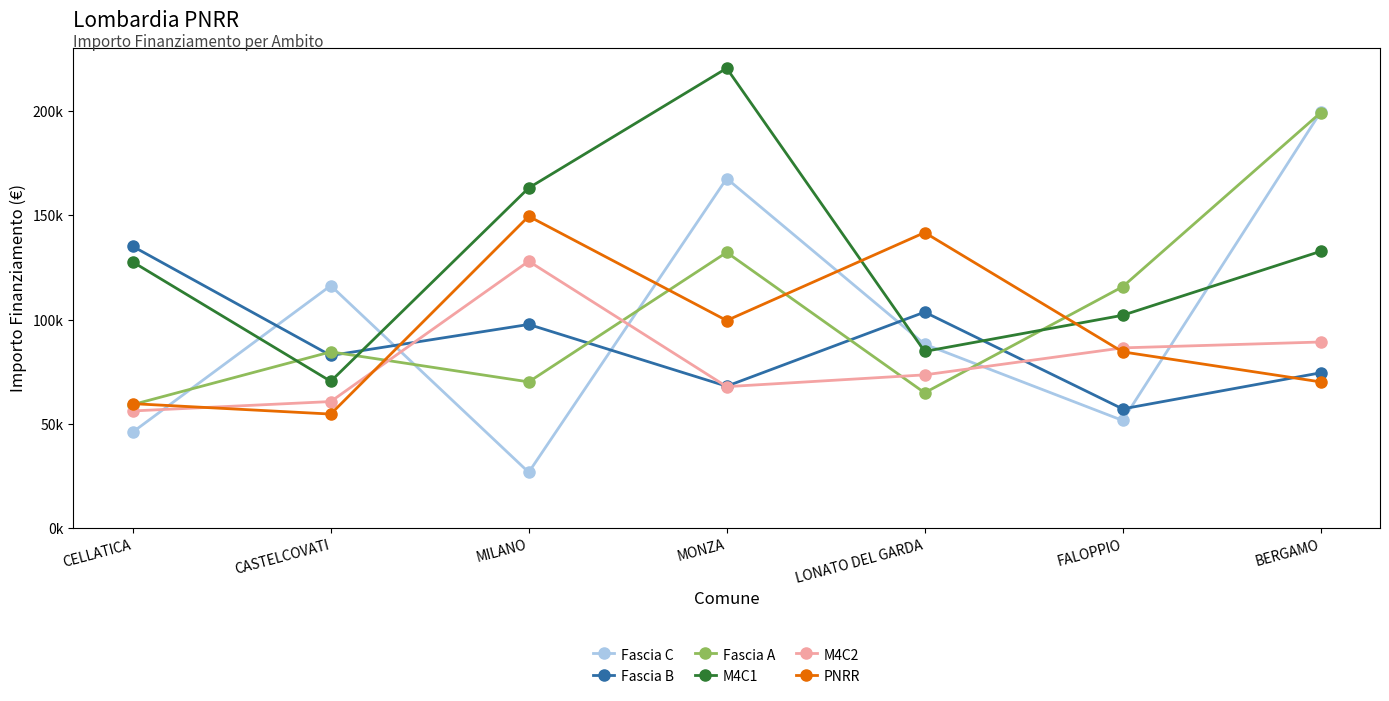

What is the label of the 6th point from the left?

FALOPPIO